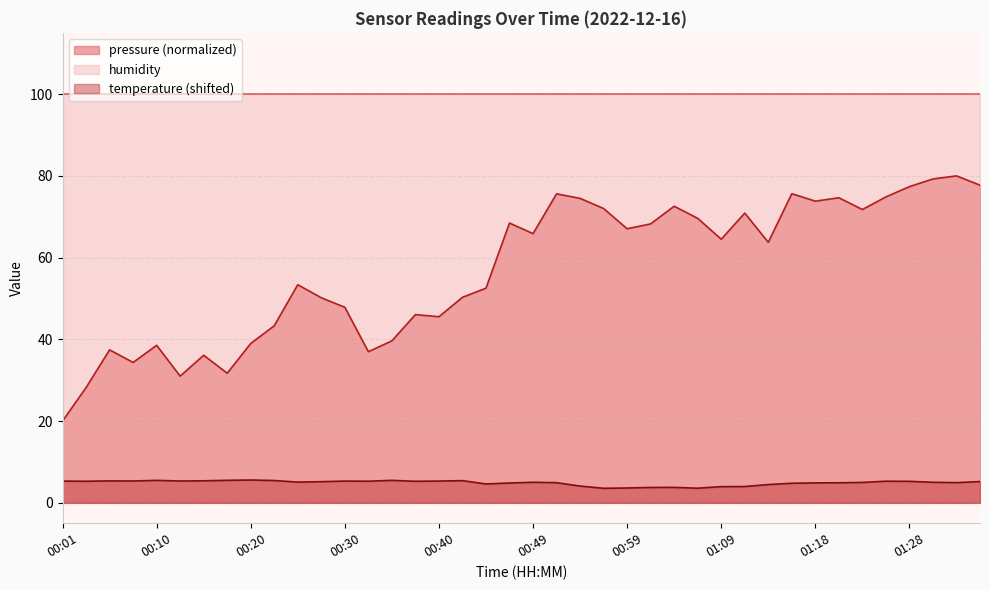

Which has a higher value, 00:05 or 00:44?

00:44